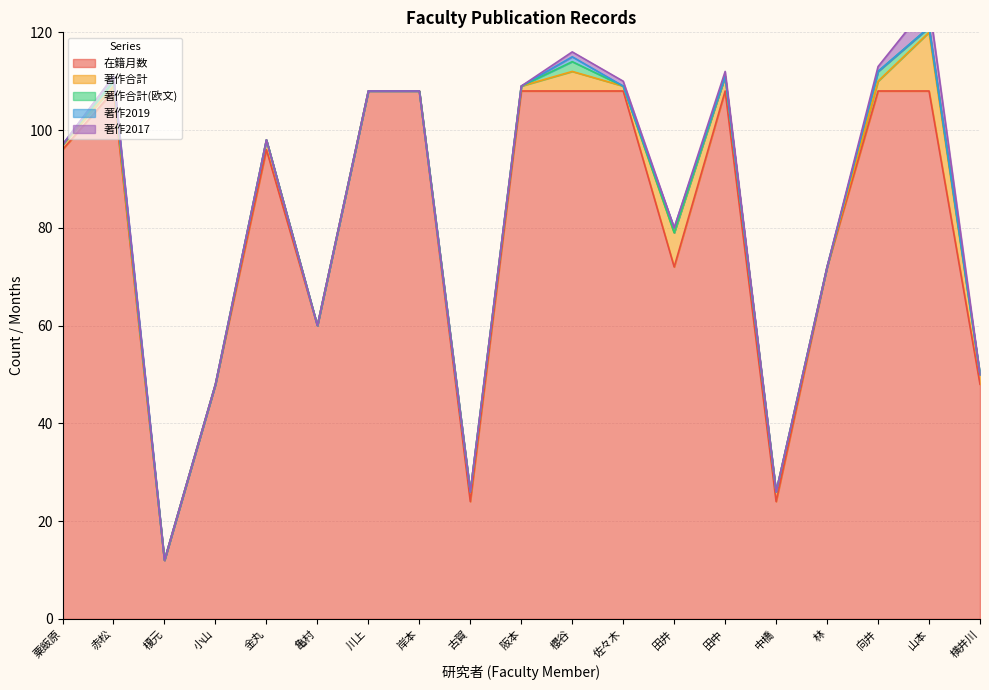

What is the approximate value of 在籍月数 at 古賀, to the nearest 10?

20